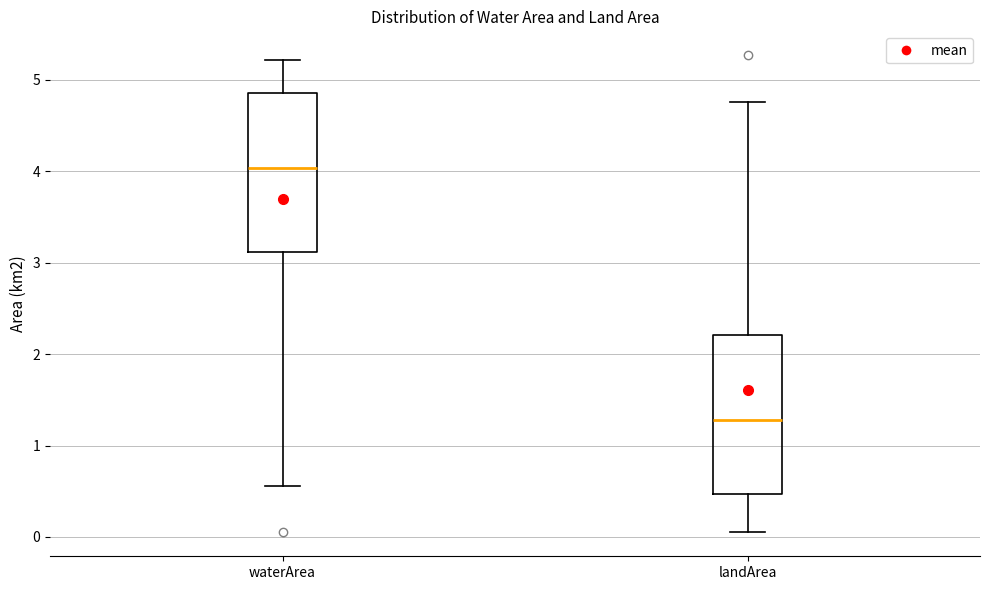

Where does the lower whisker of the box for landArea end on the y-axis? The values are not printed on the chart, so give them approximately, as read against the axis.

0.1